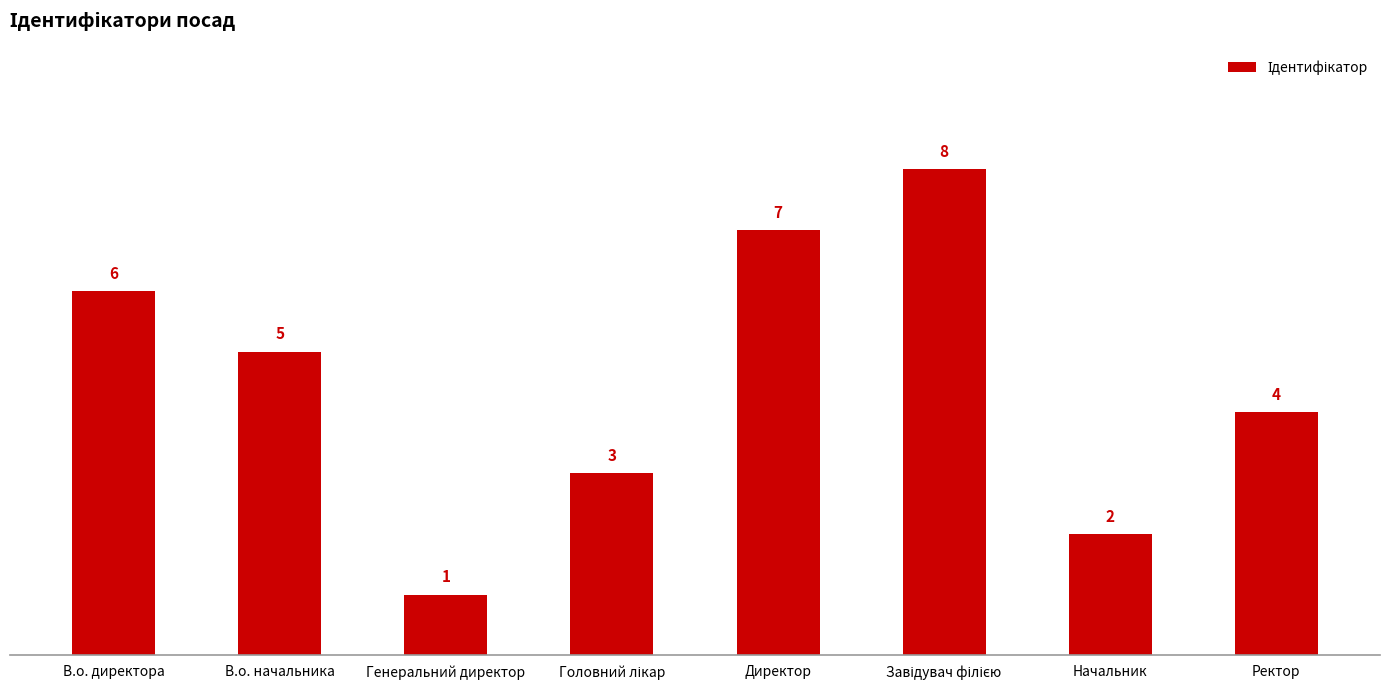

Where is the data nearest to the value 4?

Ректор